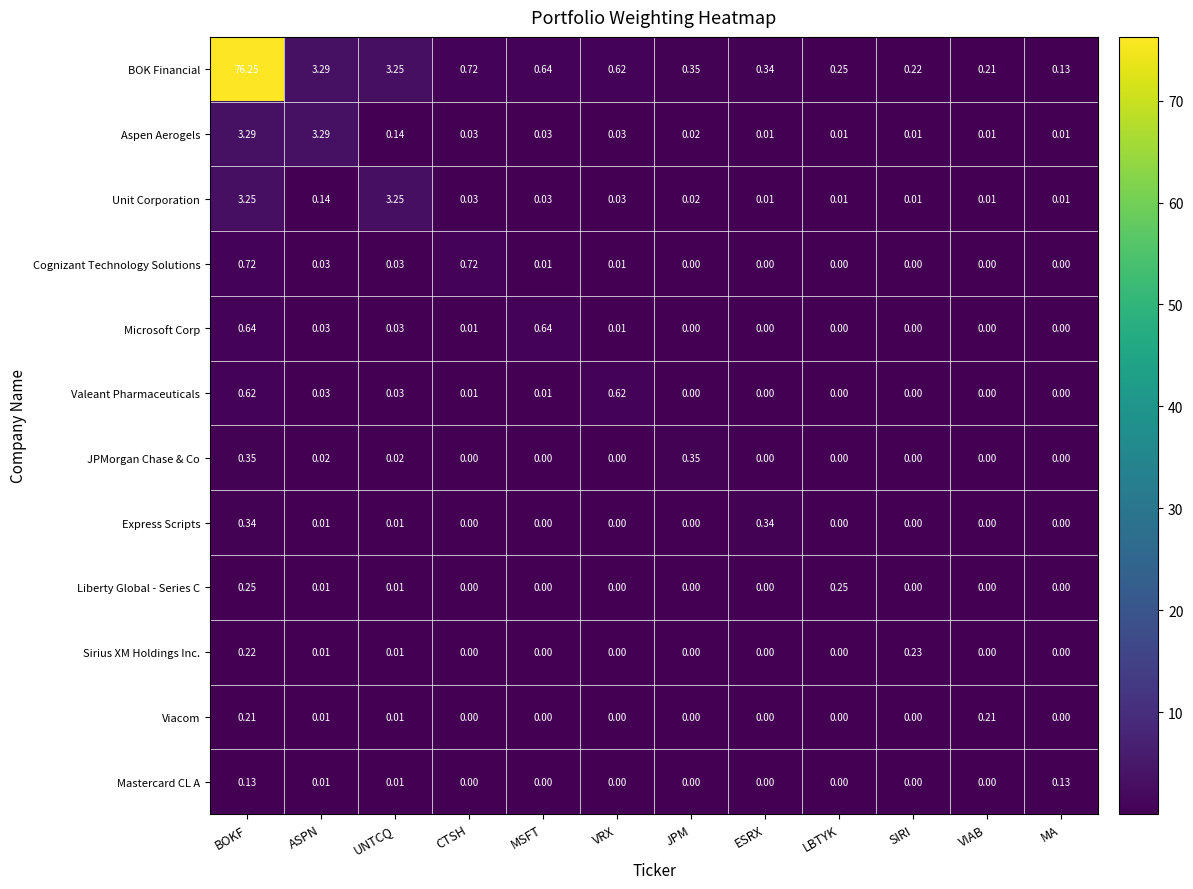

What is the total value across all series at BOKF?

86.3